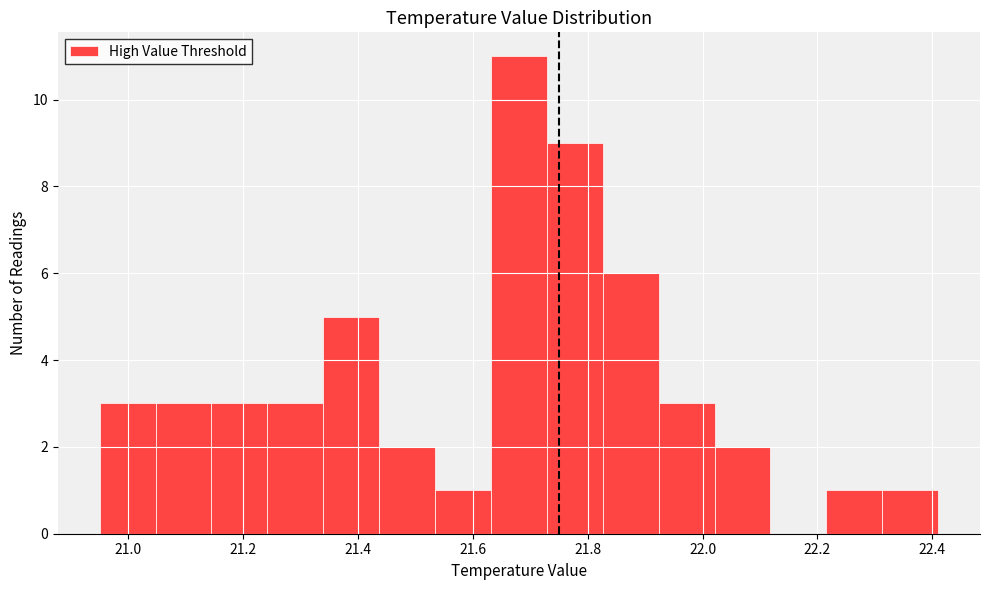

Reading left to right, transcribe this chart: for each bar, give the range it covers on the x-axis and its height. Neither the bar edges nor the heights are printed on the chart, so give them approximately, as read against the axes.

20.96 to 21.04: 3
21.04 to 21.14: 3
21.14 to 21.24: 3
21.24 to 21.34: 3
21.34 to 21.44: 5
21.44 to 21.54: 2
21.54 to 21.64: 1
21.64 to 21.72: 11
21.72 to 21.82: 9
21.82 to 21.92: 6
21.92 to 22.02: 3
22.02 to 22.12: 2
22.12 to 22.22: 0
22.22 to 22.32: 1
22.32 to 22.42: 1